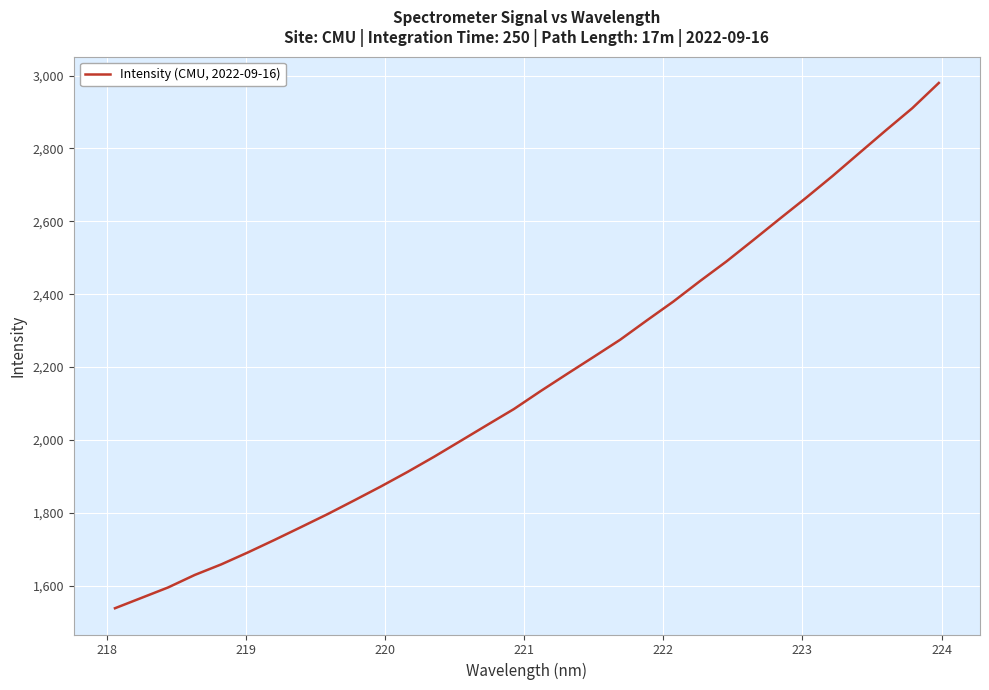

How many series are shown in this chart?

1